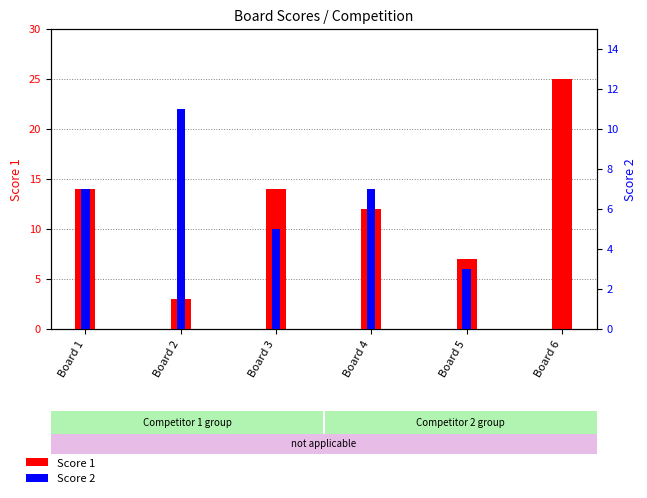

The Score 1 series shows 14 at Board 3. True or false?

True